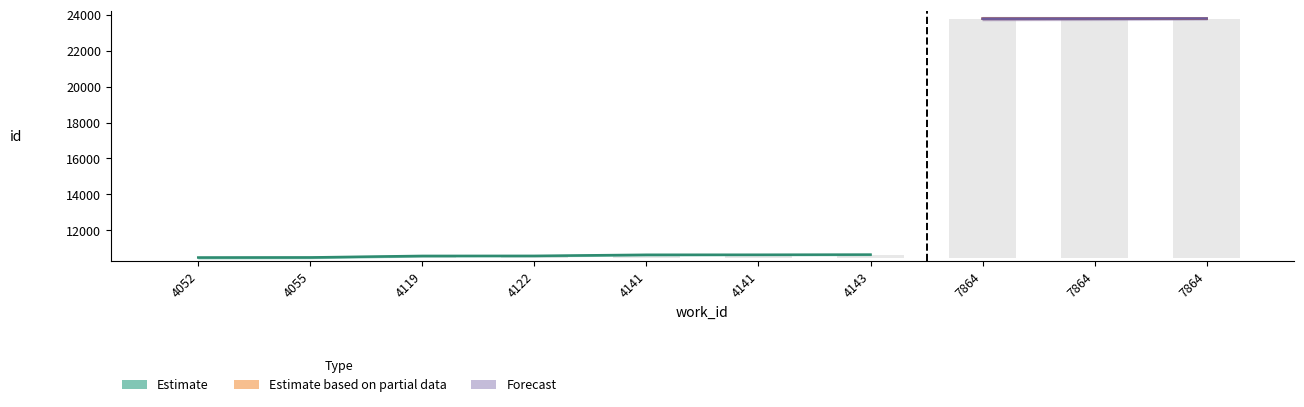

What is the value of the 9th bar from the left?

13335